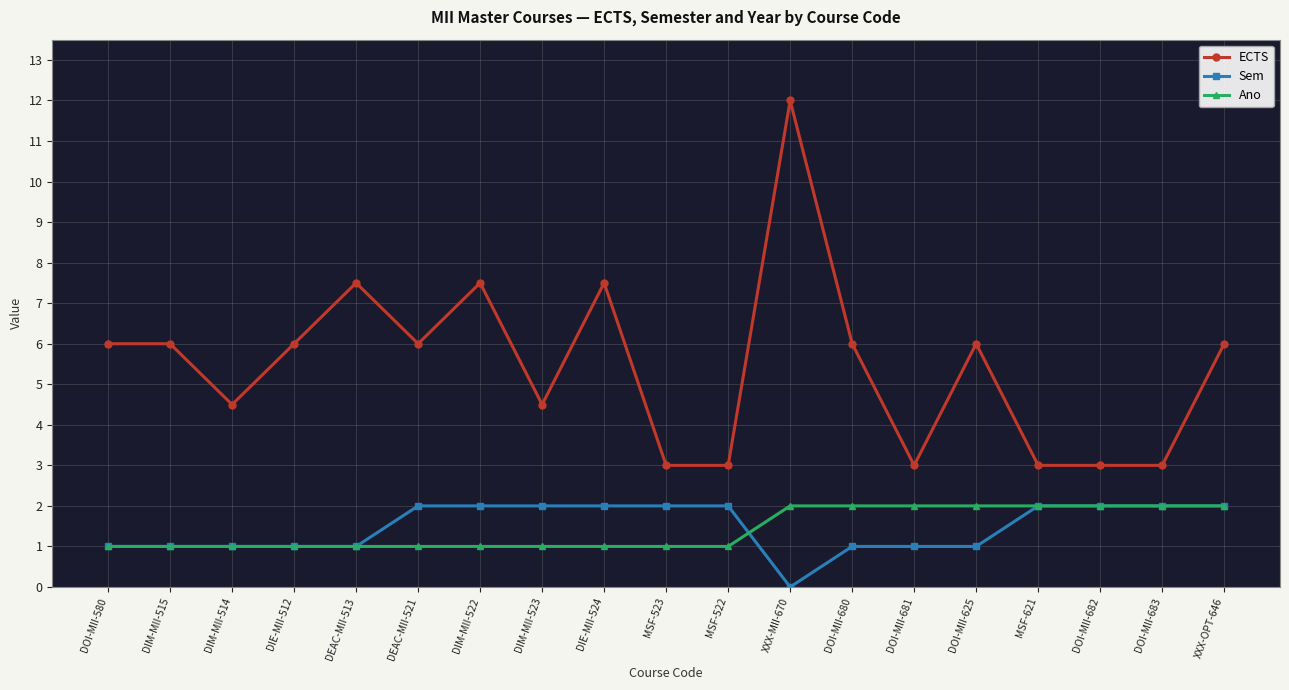

What is the label of the 1st point from the right?

XXX-OPT-646